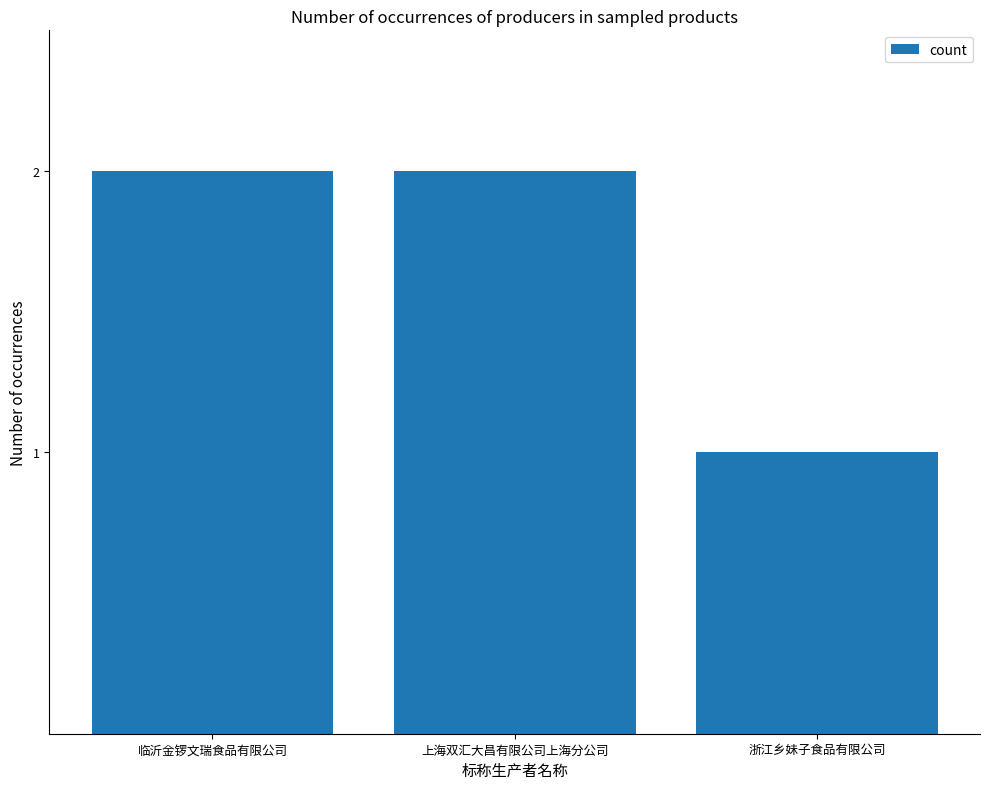

What is the sum of the values at 上海双汇大昌有限公司上海分公司 and 临沂金锣文瑞食品有限公司?

4